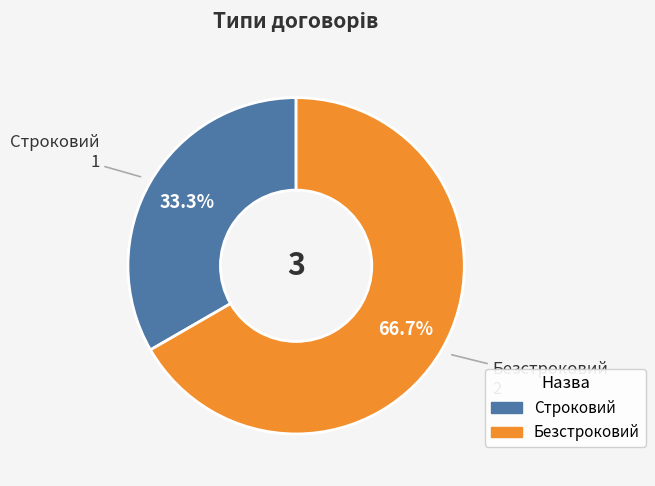

Is the sum of Строковий and Безстроковий greater than half?

Yes